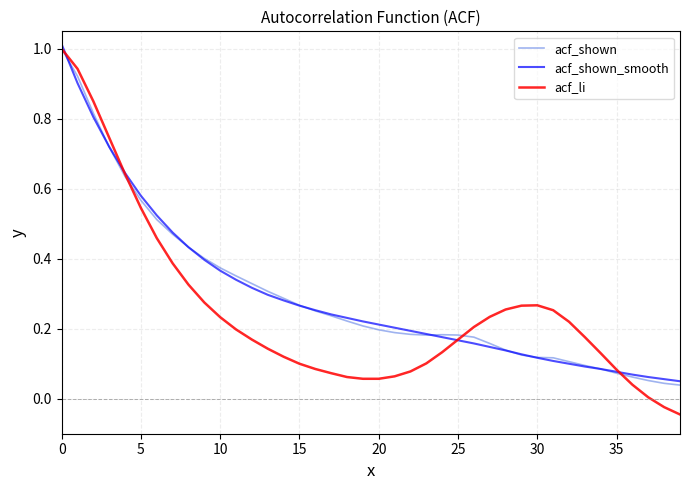

Where is the first local maximum for acf_li?

30